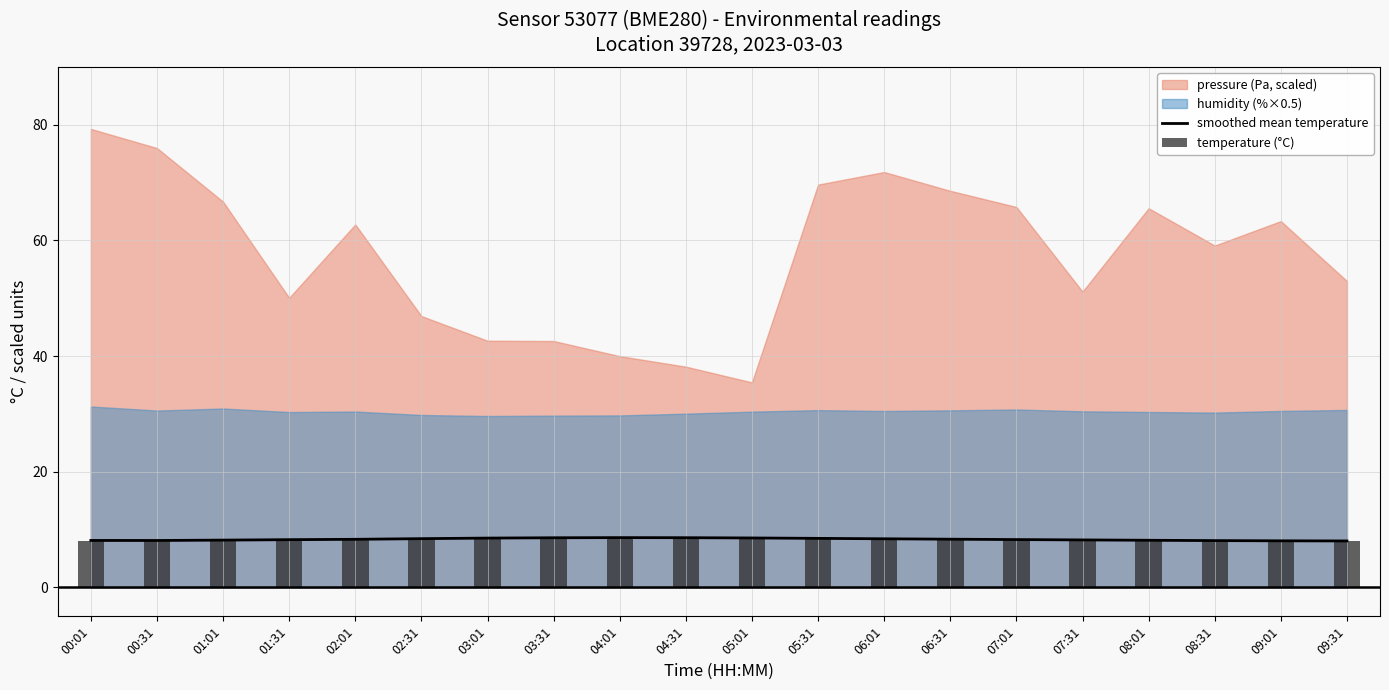

Is the value of temperature (°C) at 00:31 greater than the value of smoothed mean temperature at 05:31?

No